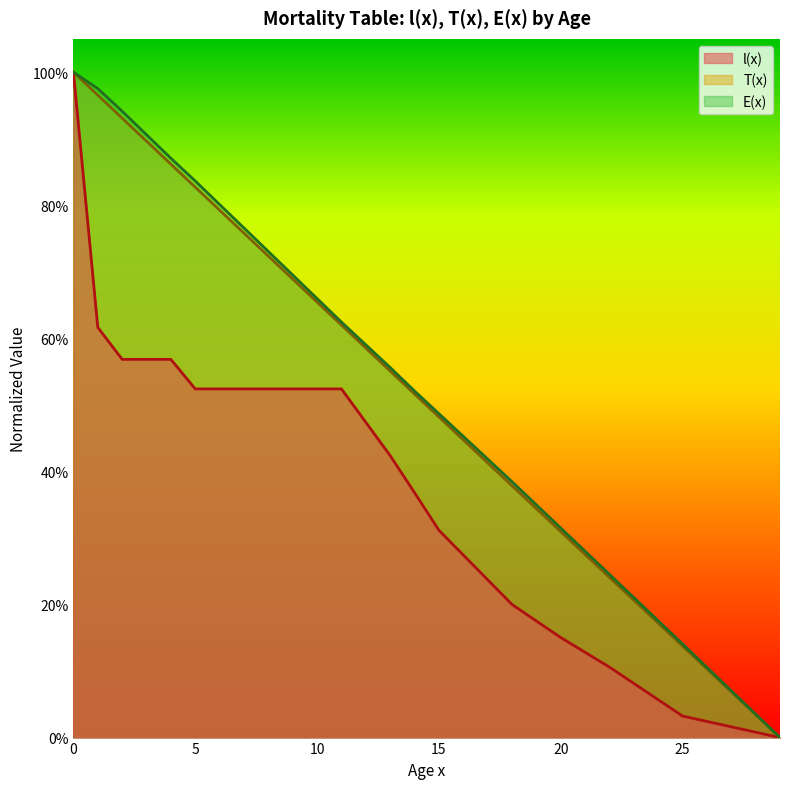

At how many categories does at least one series exceed 0?

19